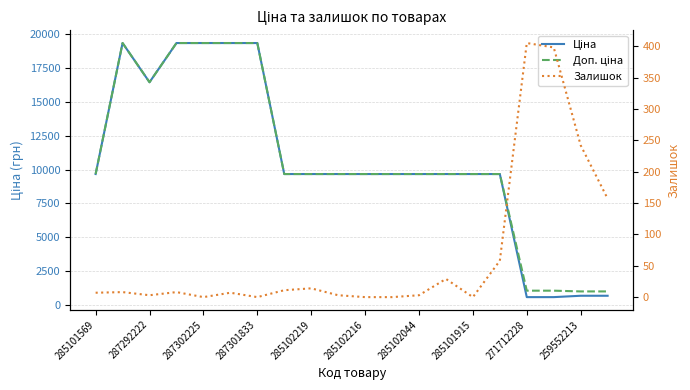

Where does the Ціна series first go above 9664?

285101569